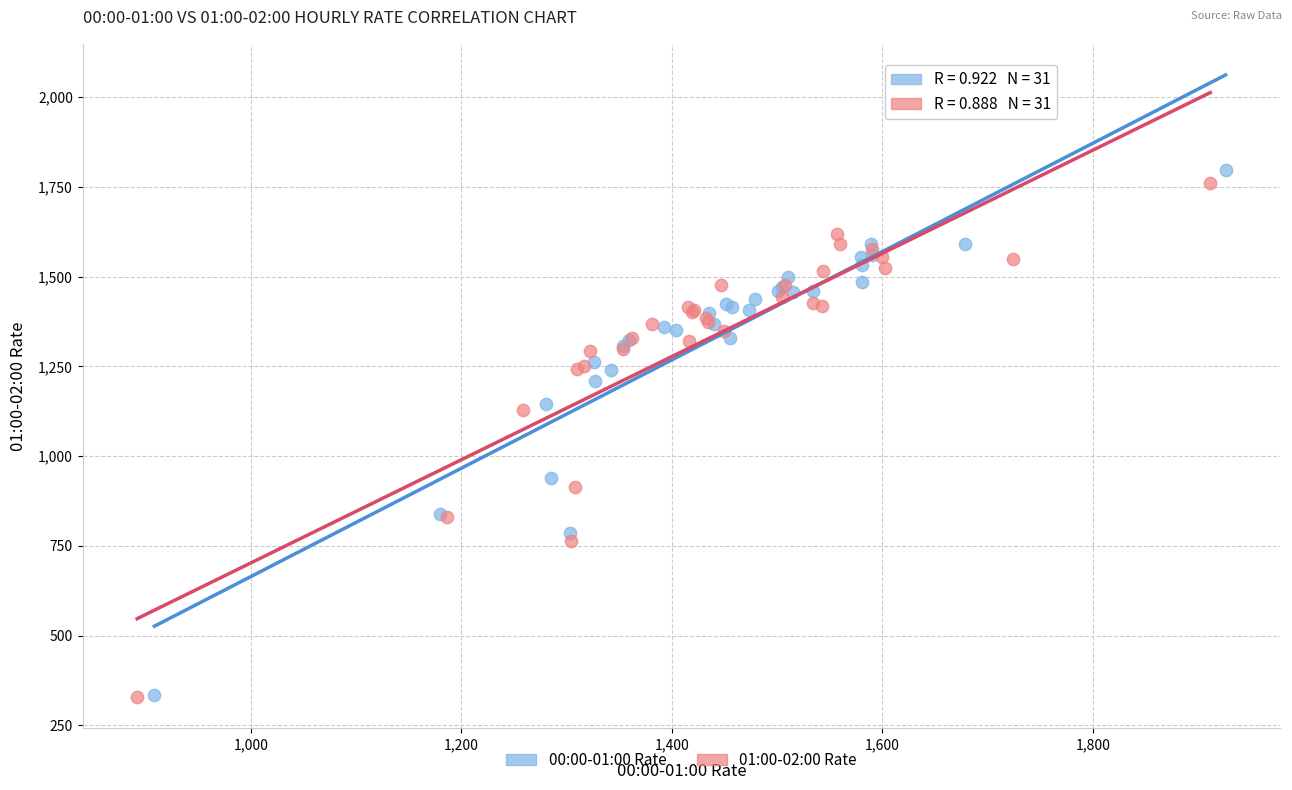

Which series has the widest spread of Y values?

00:00-01:00 Rate